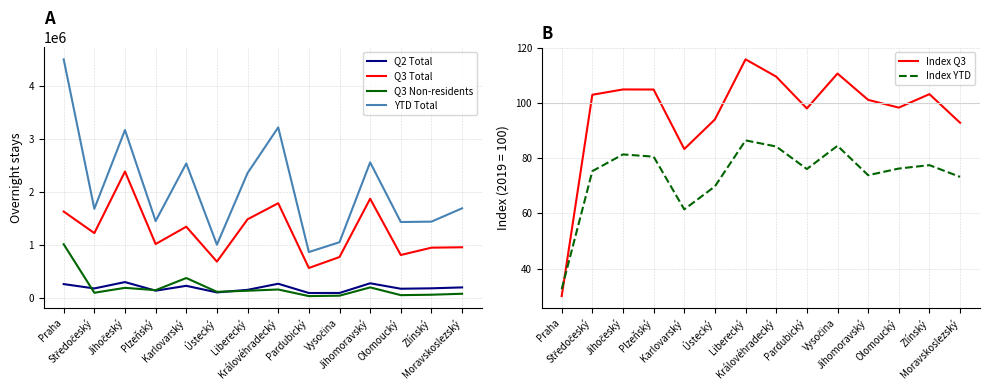

True or false: Index YTD and Q2 Total cross at least once.

False